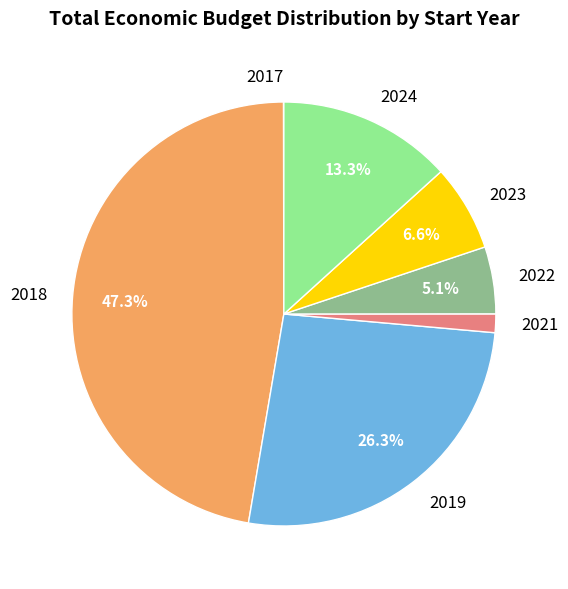

How much of the chart is everything except 2024?

86.7%